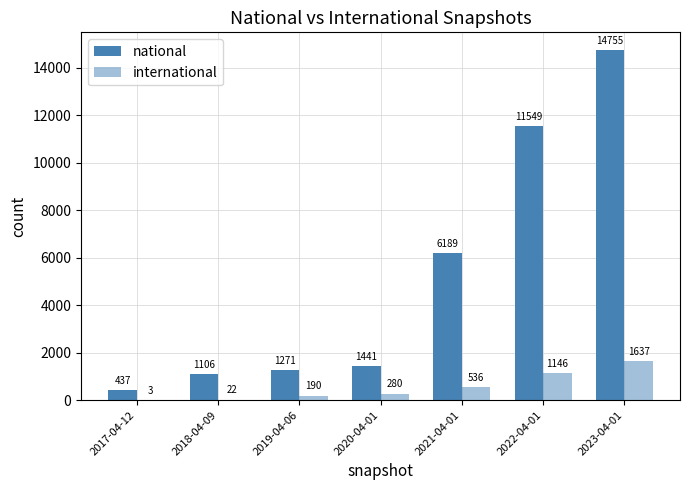

Count the number of categories in the chart.

7